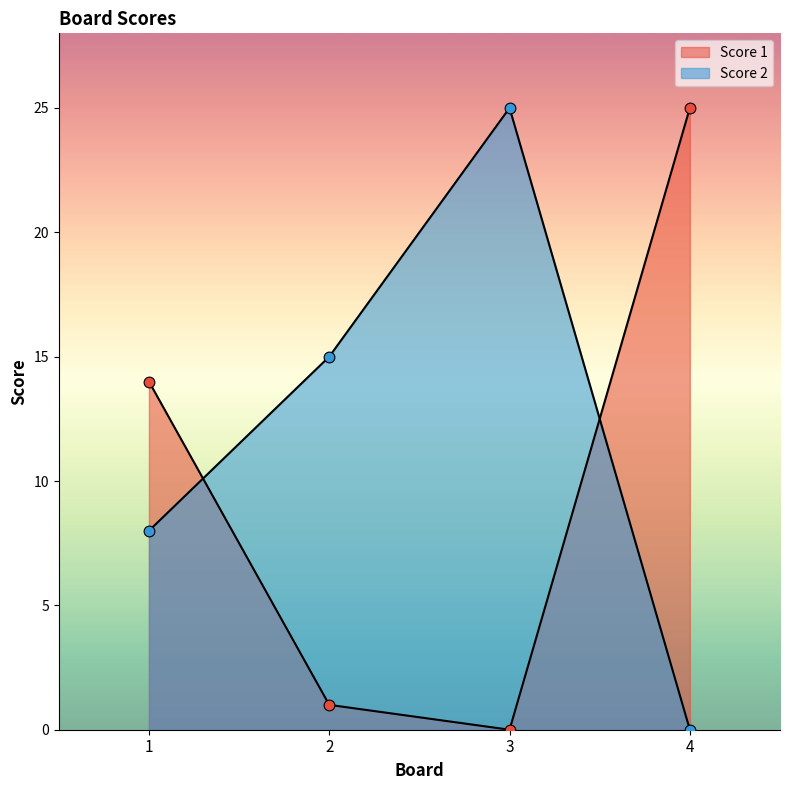

What is the total value across all series at 4?

25